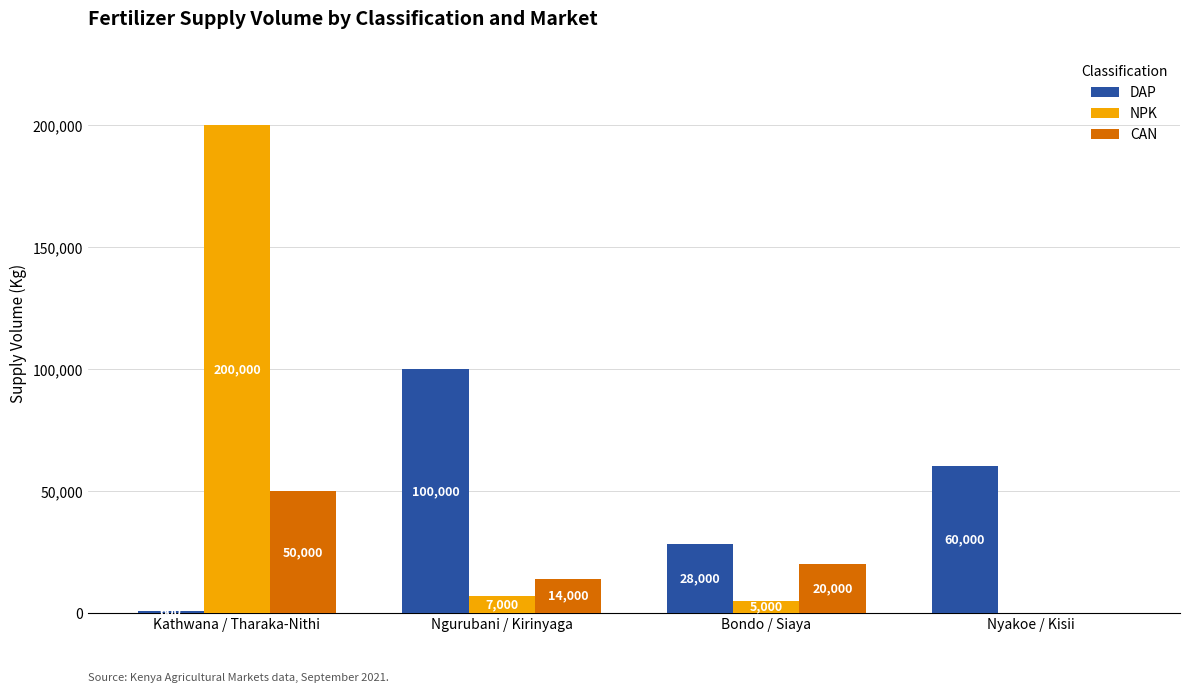

At which label is NPK closest to 100000?

Ngurubani / Kirinyaga